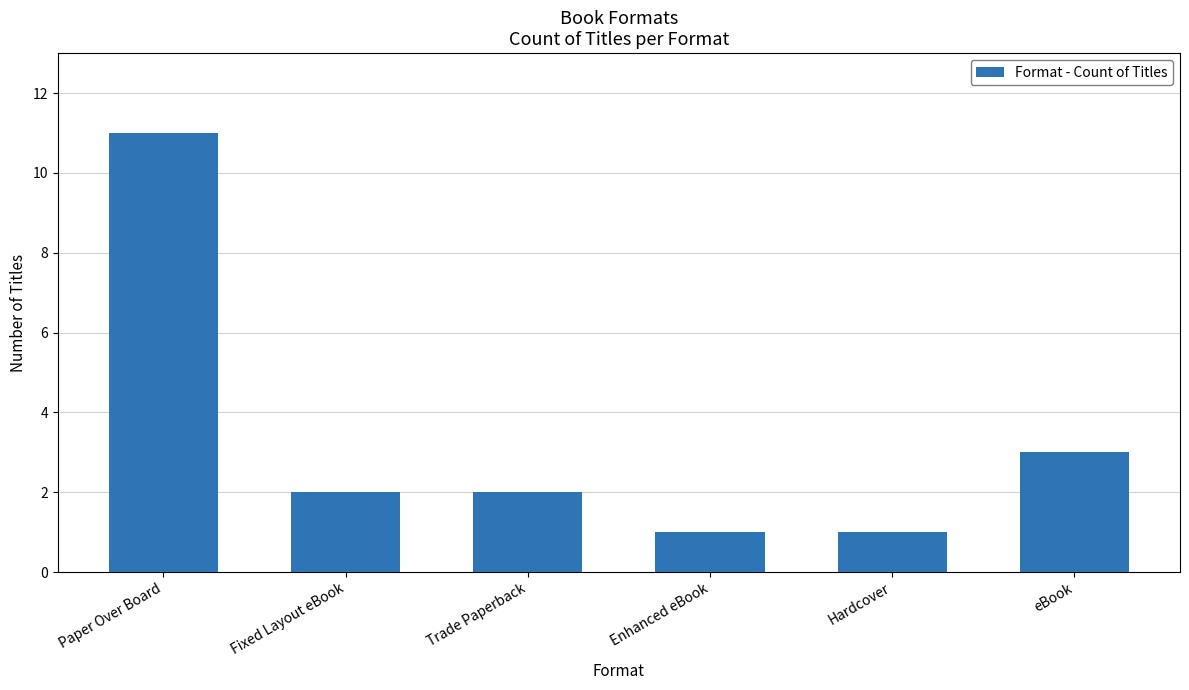

Where does the data first go above 2?

Paper Over Board